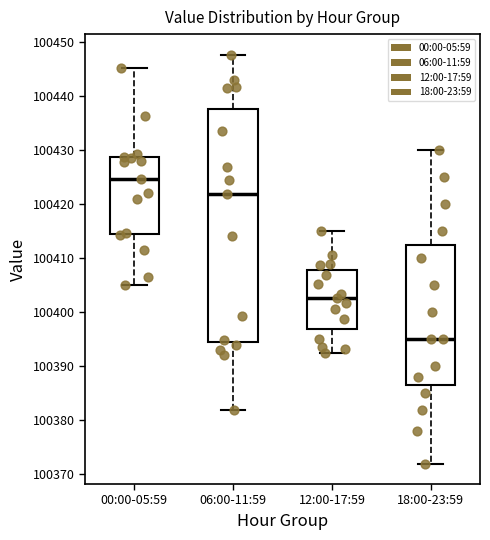

Which box's median line is the highest?

00:00-05:59